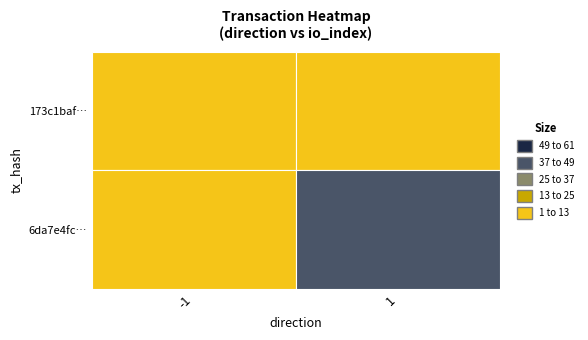

Rank the series by their average value, from lowest to highest.

173c1baf4b8cd1874c32fdfe94fb59565310072…, 6da7e4fc16faad76bbea0b486deb72b364a1d28…